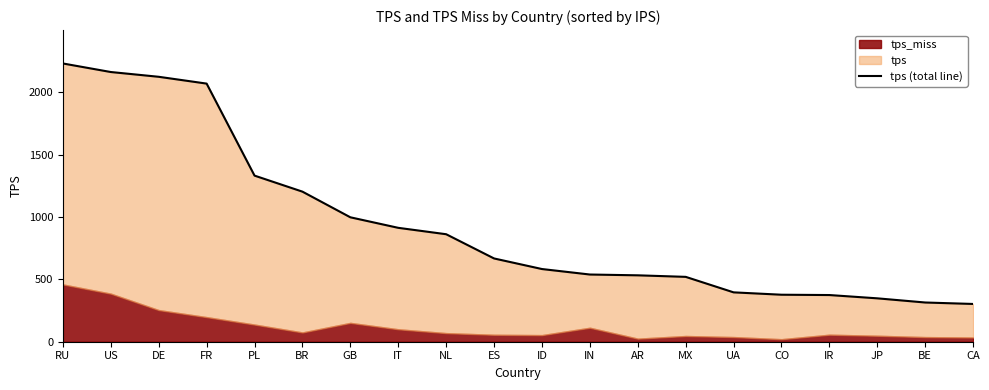

Reading left to right, what are all the values shown in this chart?

RU=2231.2	US=2162.7	DE=2124.4	FR=2069.8	PL=1332.0	BR=1203.5	GB=997.8	IT=913.3	NL=862.0	ES=667.7	ID=582.9	IN=538.9	AR=532.5	MX=520.1	UA=395.8	CO=376.9	IR=374.3	JP=347.9	BE=314.5	CA=302.8